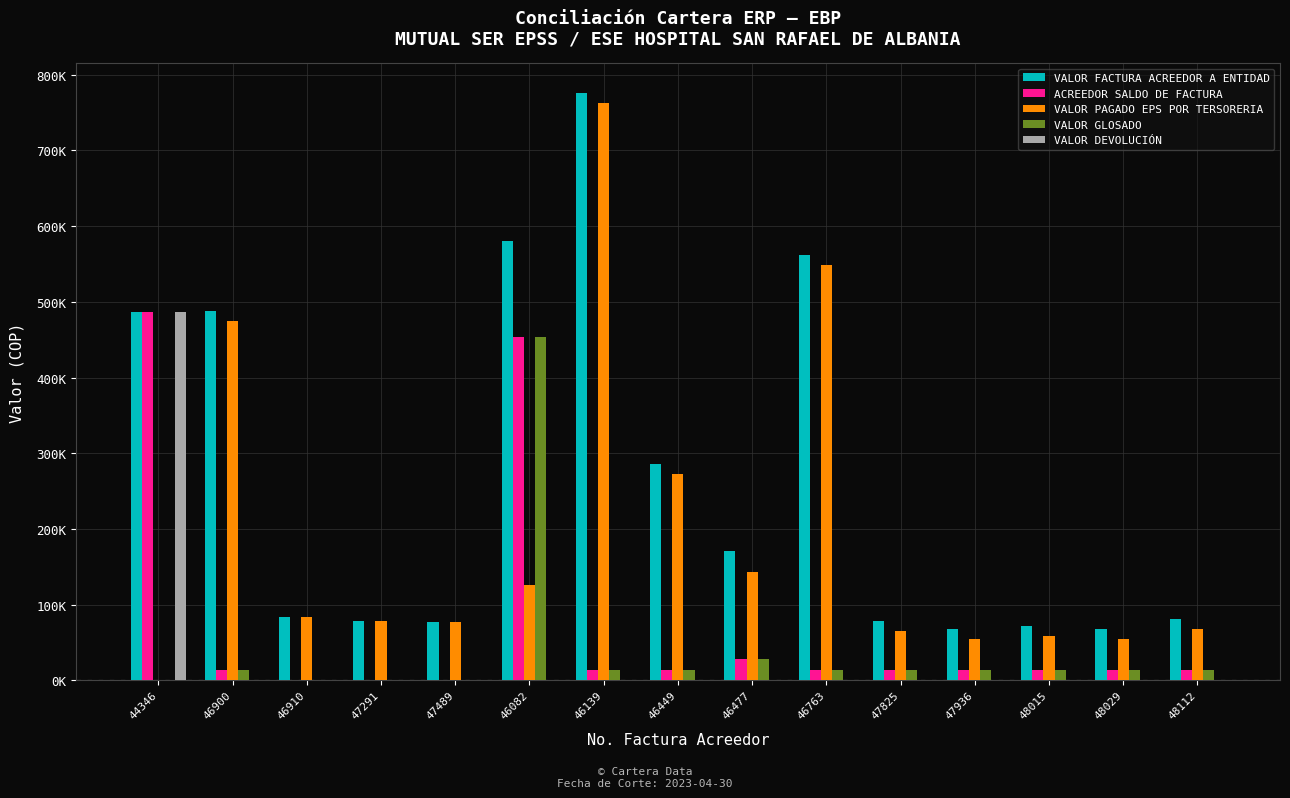

Which series has the largest total across all categories?

VALOR FACTURA ACREEDOR A ENTIDAD